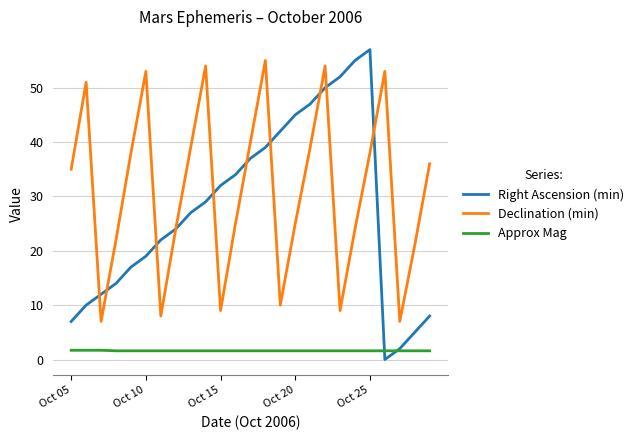

Which series has the largest range (max minus min)?

Right Ascension (min)